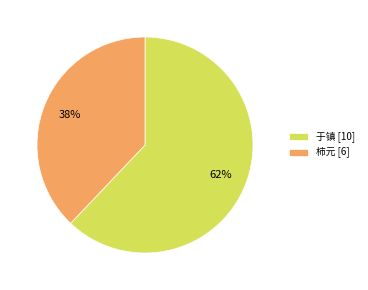

Do 于镇 [10] and 柿元 [6] together represent more than half of the pie?

Yes